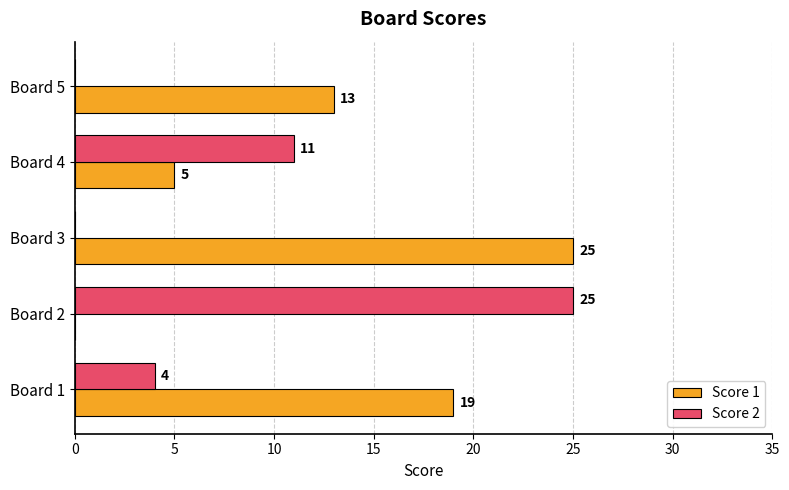

How many series are shown in this chart?

2